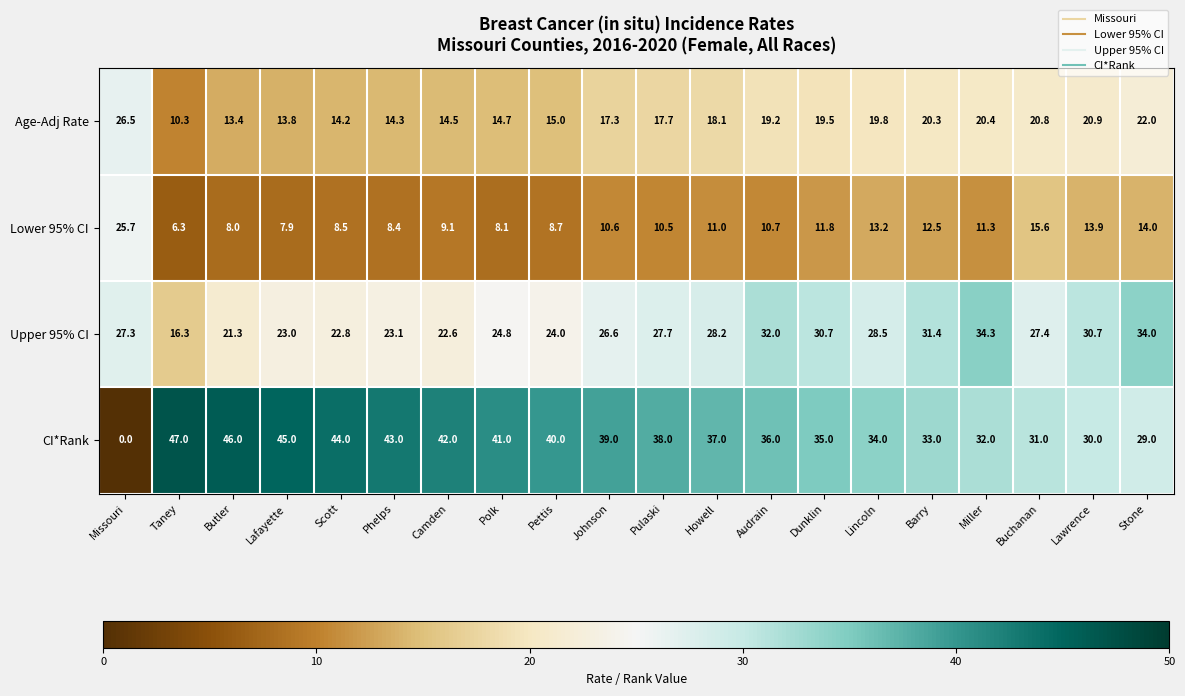

What is the spread (max minus min) of values at Buchanan?

15.4